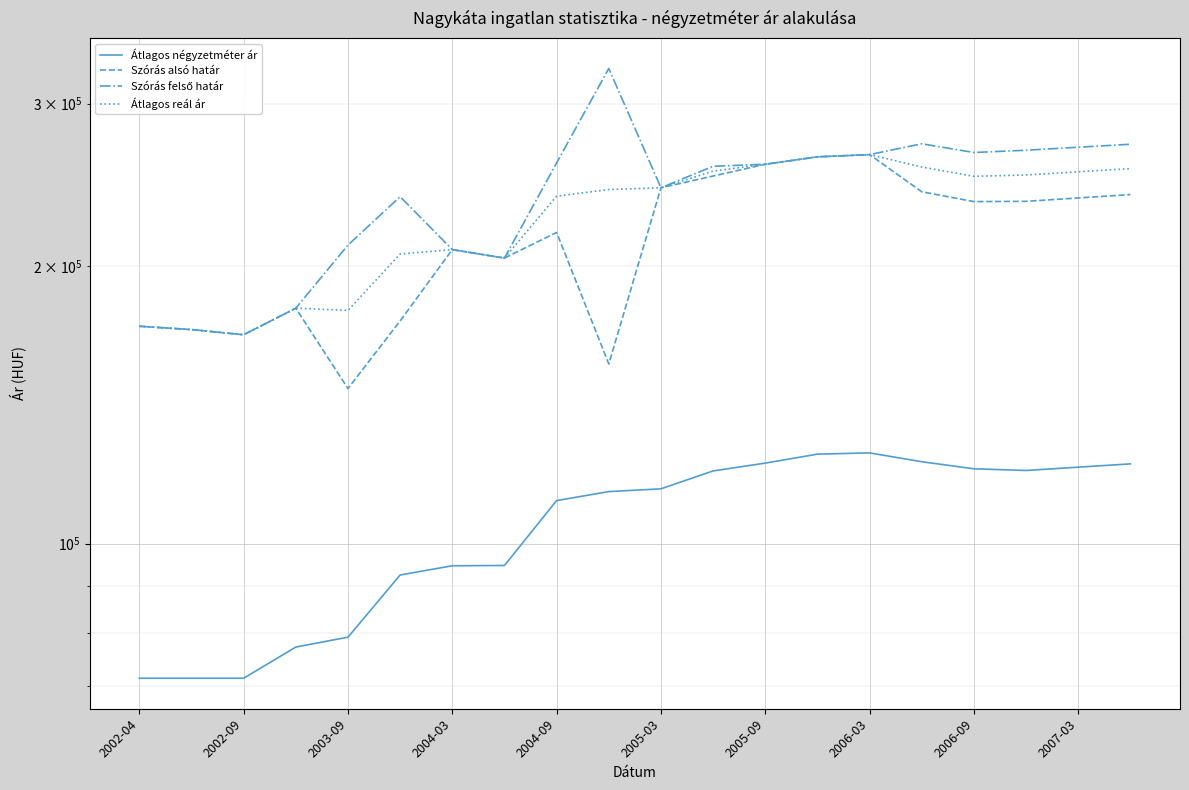

In Átlagos négyzetméter ár, how many points are lower than both neighbors (excluding endpoints)?

1